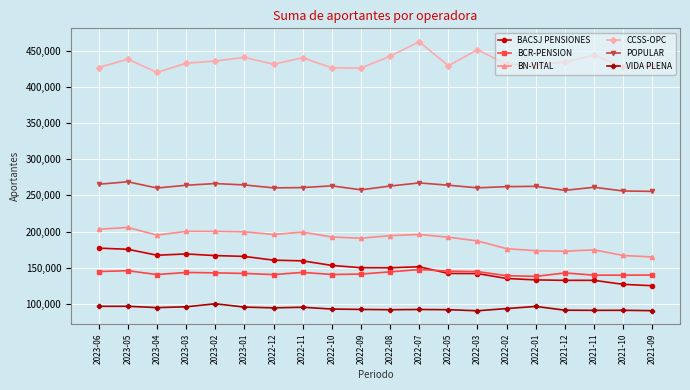

Which series changed the most between 2021-12 and 2021-09?

BN-VITAL